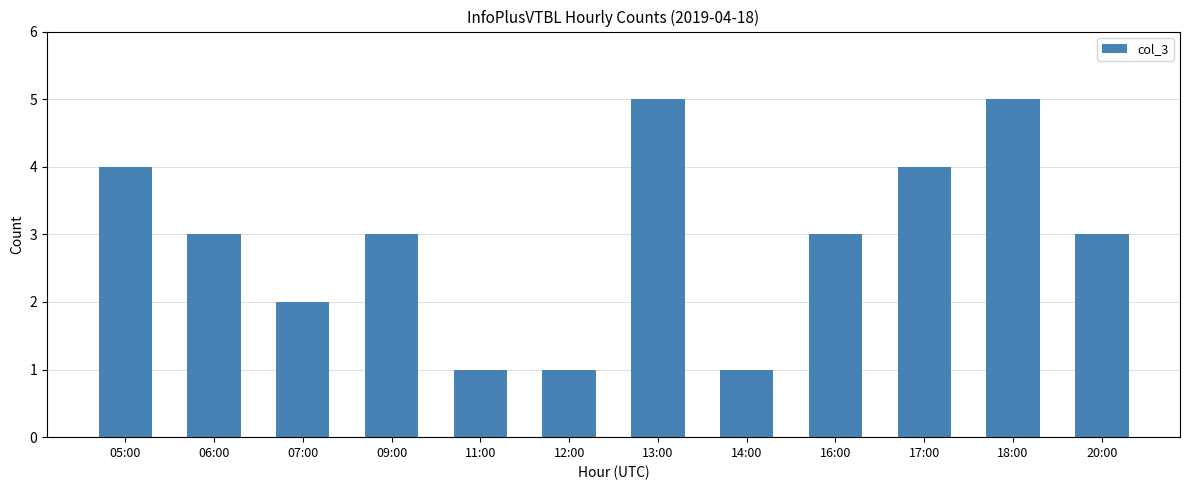

What is the ratio of the value at 11:00 to the value at 14:00?

1.0